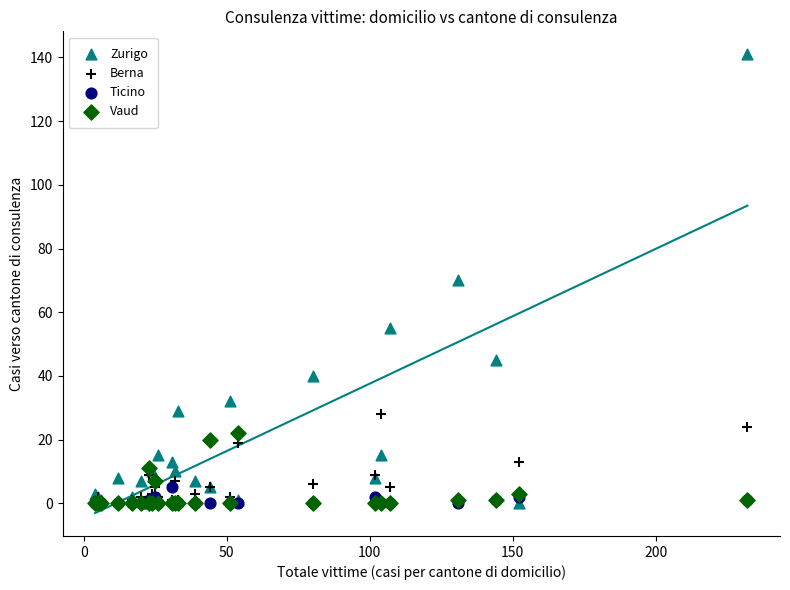

What are all the series names shown in the legend?

Zurigo, Berna, Ticino, Vaud